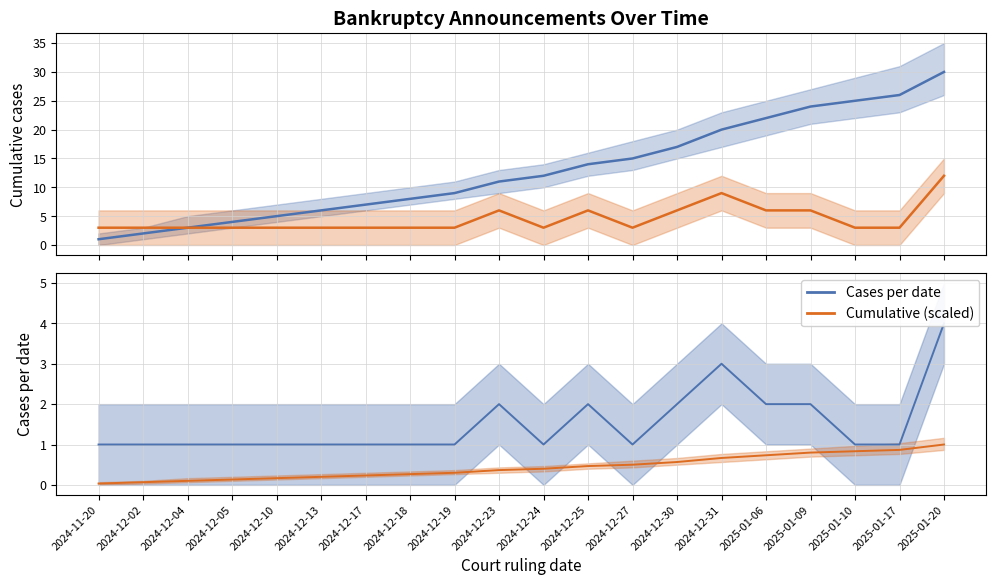

List the labels in order of Cases per date value, largest first.

2025-01-20, 2024-12-31, 2024-12-23, 2024-12-25, 2024-12-30, 2025-01-06, 2025-01-09, 2024-11-20, 2024-12-02, 2024-12-04, 2024-12-05, 2024-12-10, 2024-12-13, 2024-12-17, 2024-12-18, 2024-12-19, 2024-12-24, 2024-12-27, 2025-01-10, 2025-01-17